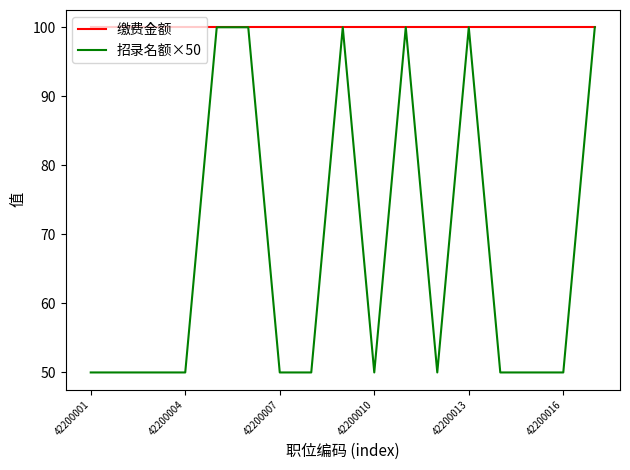

What is the greatest value displayed?

100